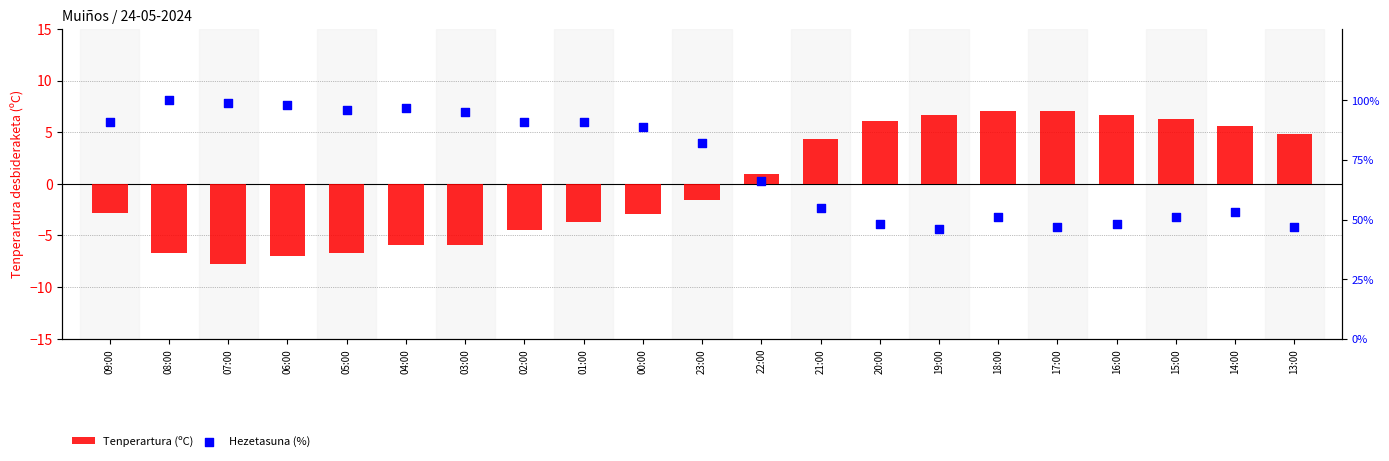

At which category is the sum across all series the highest?

08:00